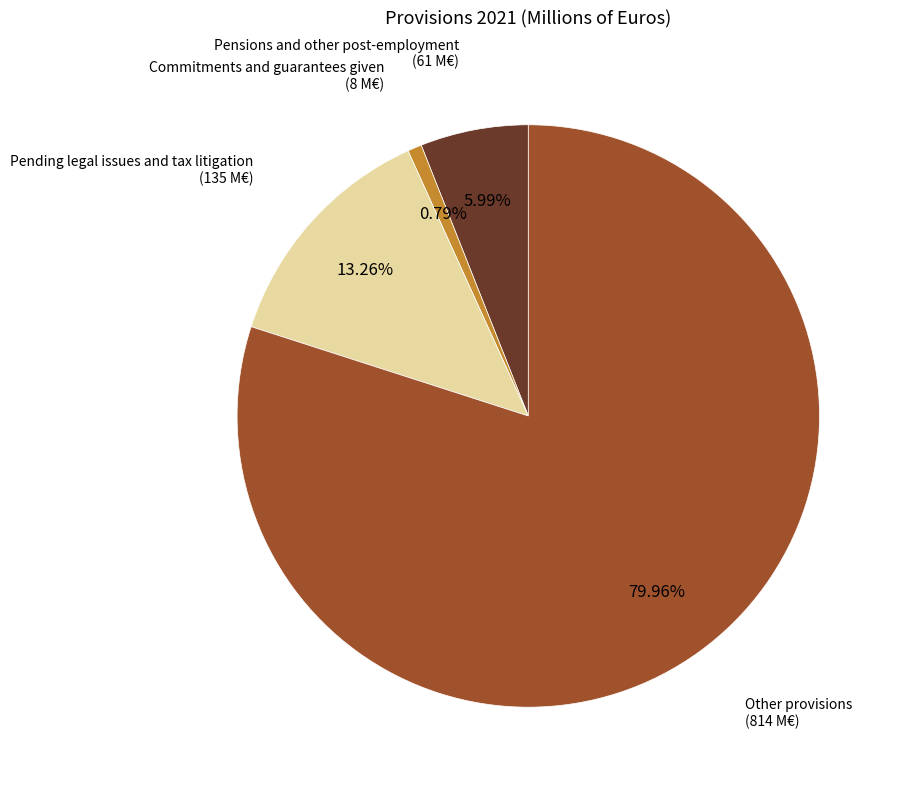

Is there any slice that represents more than half of the pie?

Yes